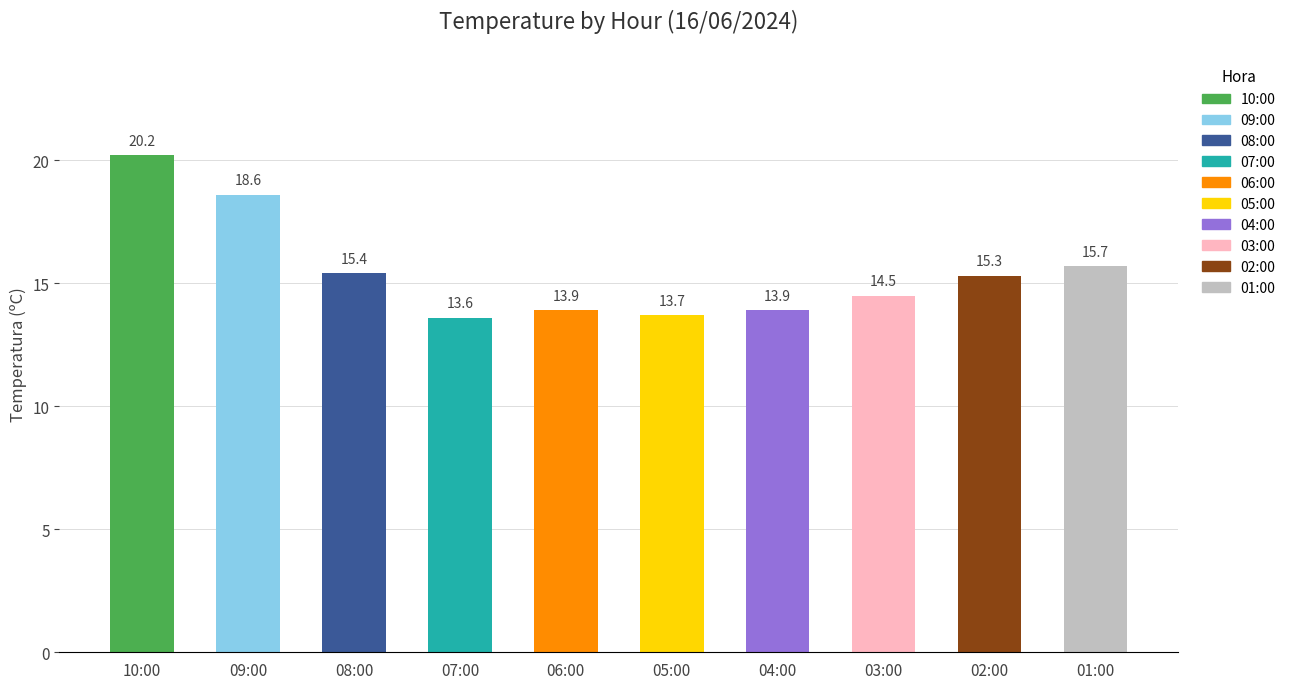

How many series are shown in this chart?

1